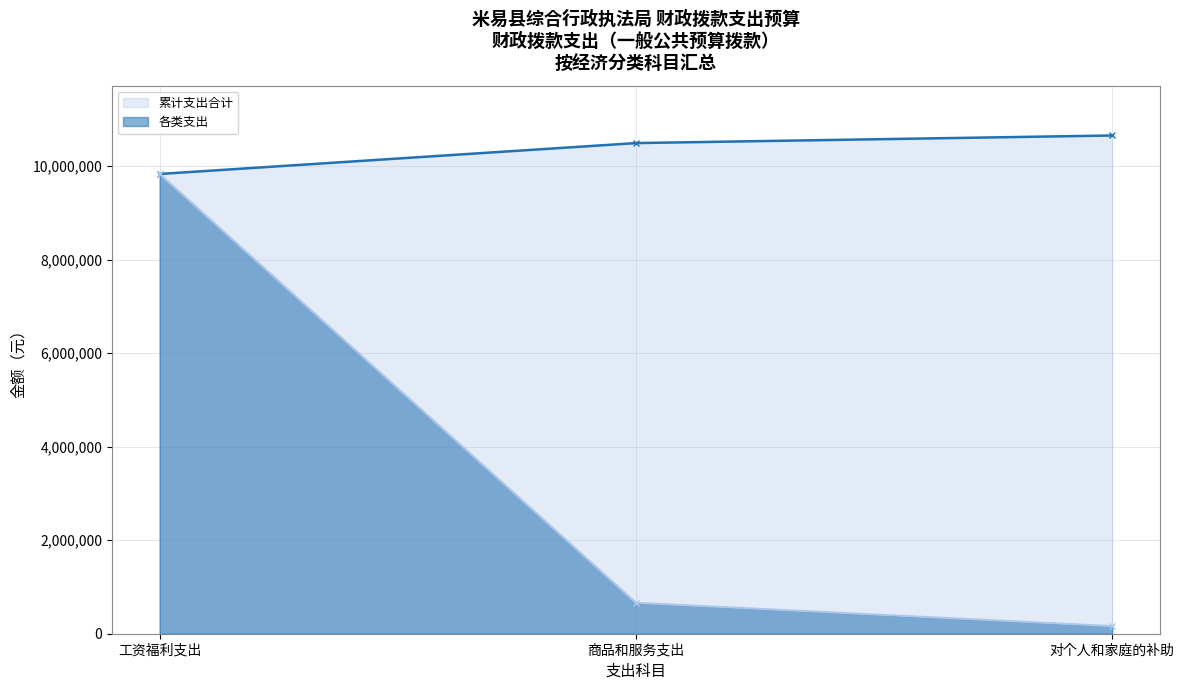

What is the maximum value shown in the chart?

10656247.6